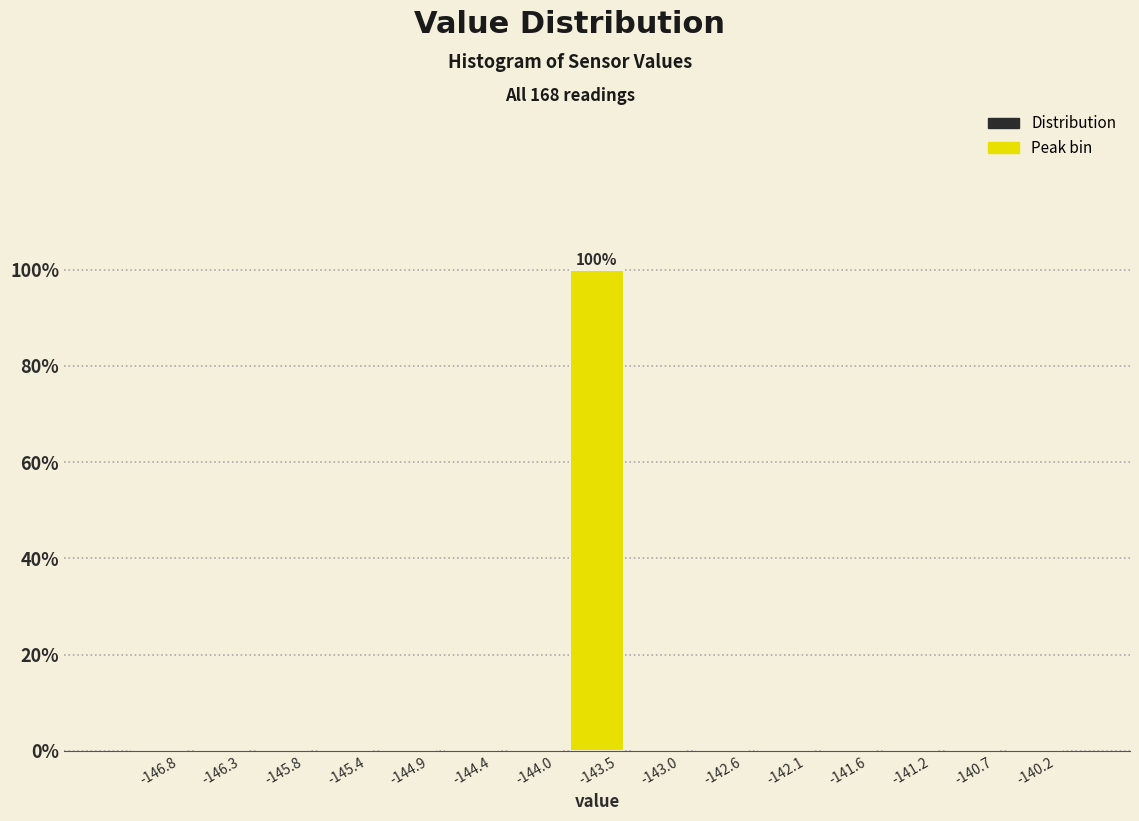

Which range on the x-axis has the tallest bar?

-143.75 to -143.25